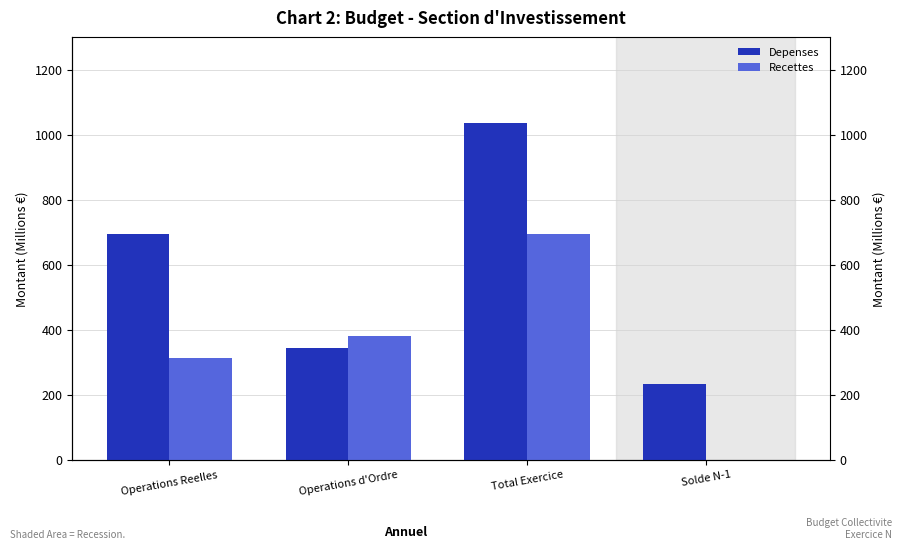

What is the greatest value displayed?

1036.9